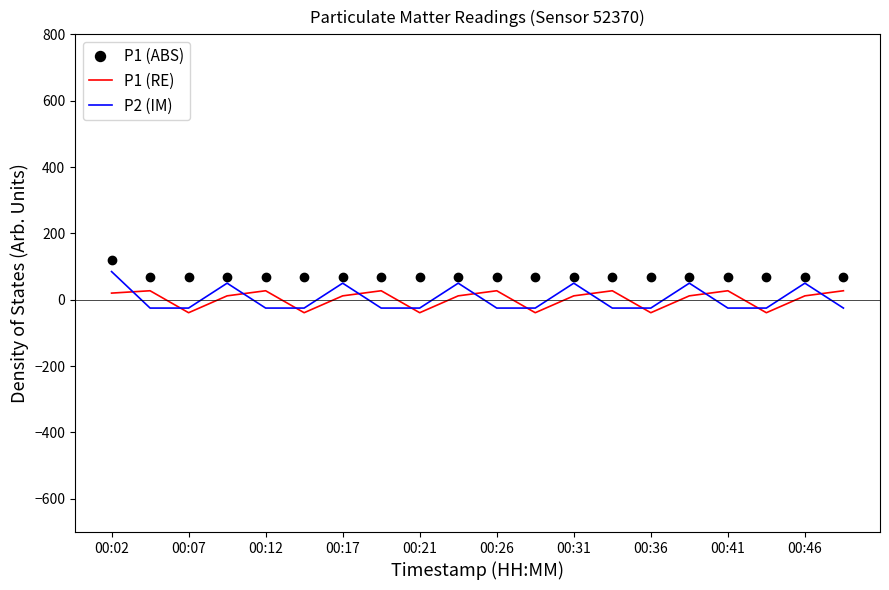

Which series has the largest range (max minus min)?

P2 (IM)